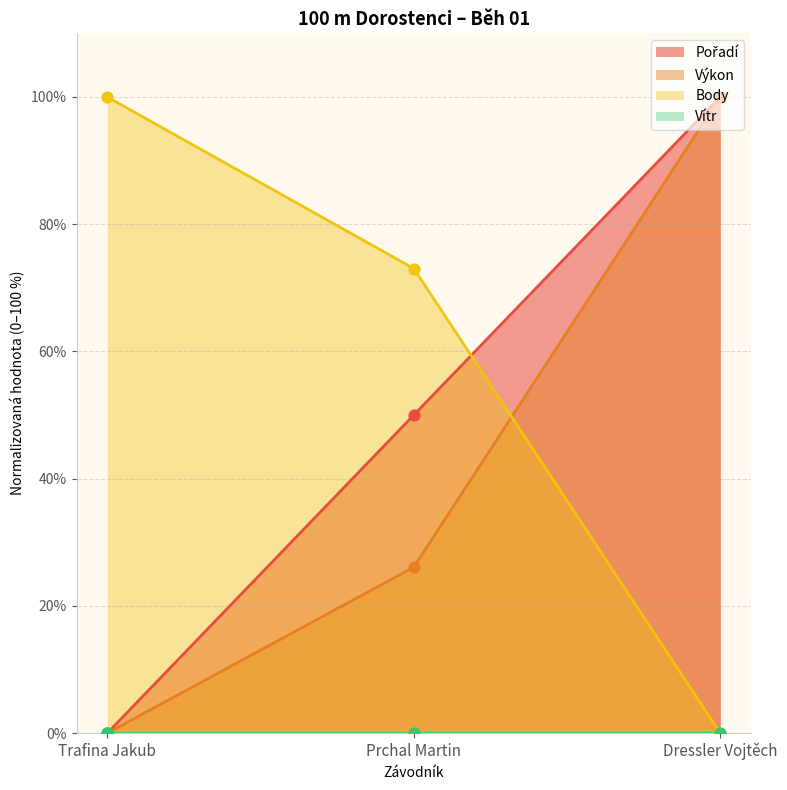

Is the value of Body at Trafina Jakub greater than the value of Pořadí at Dressler Vojtěch?

No